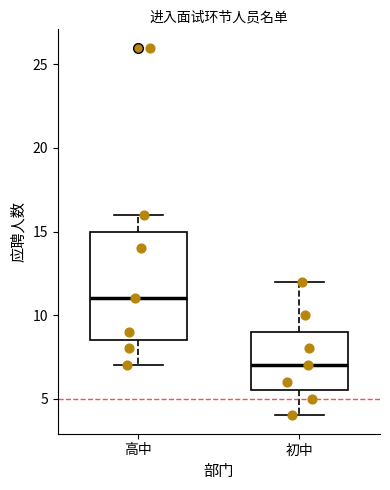

Reading left to right, transcribe this box plot: for each box, give where its median line is, the range the box spans, and where its two whiskers end, as read against the y-axis. The values are not printed on the chart, so give them approximately, as read against the axis.

高中: median 11.0, box 8.5 to 15.0, whiskers 7.0 to 16.0
初中: median 7.0, box 5.5 to 9.0, whiskers 4.0 to 12.0